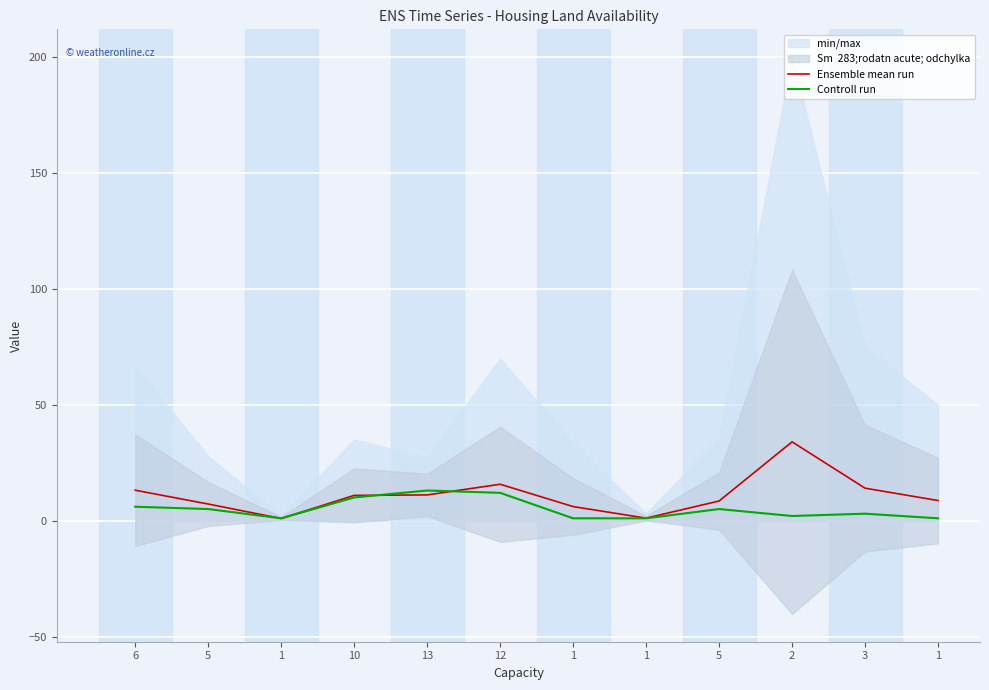

How many interior local peaks does the Ensemble mean run series have?

2